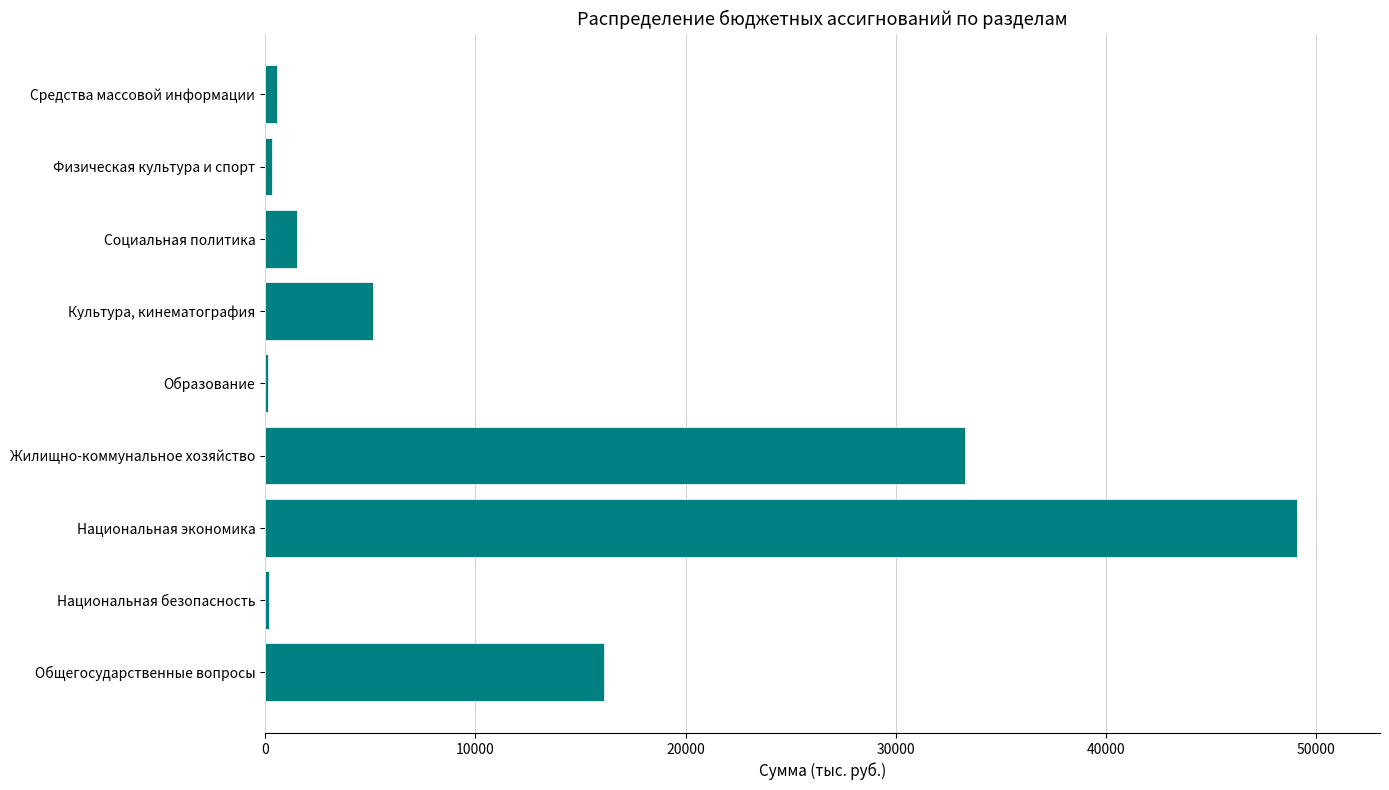

The value at Жилищно-коммунальное хозяйство is 19955.8. True or false?

False